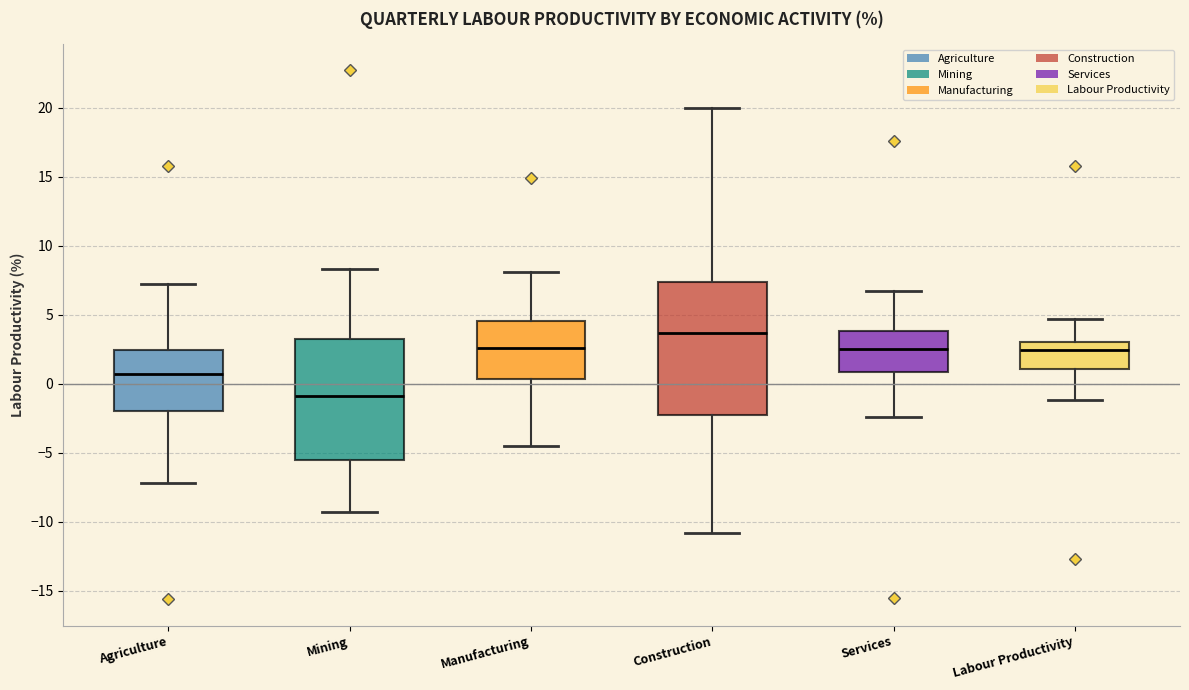

Reading left to right, read every box against the y-axis: the position of its median line, the range the box covers, and the ends of its whiskers. The values are not printed on the chart, so give them approximately, as read against the axis.

Agriculture: median 0.5, box -2.0 to 2.5, whiskers -7.0 to 7.0
Mining: median -1.0, box -5.5 to 3.5, whiskers -9.5 to 8.5
Manufacturing: median 2.5, box 0.5 to 4.5, whiskers -4.5 to 8.0
Construction: median 3.5, box -2.5 to 7.5, whiskers -11.0 to 20.0
Services: median 2.5, box 1.0 to 4.0, whiskers -2.5 to 6.5
Labour Productivity: median 2.5, box 1.0 to 3.0, whiskers -1.0 to 4.5